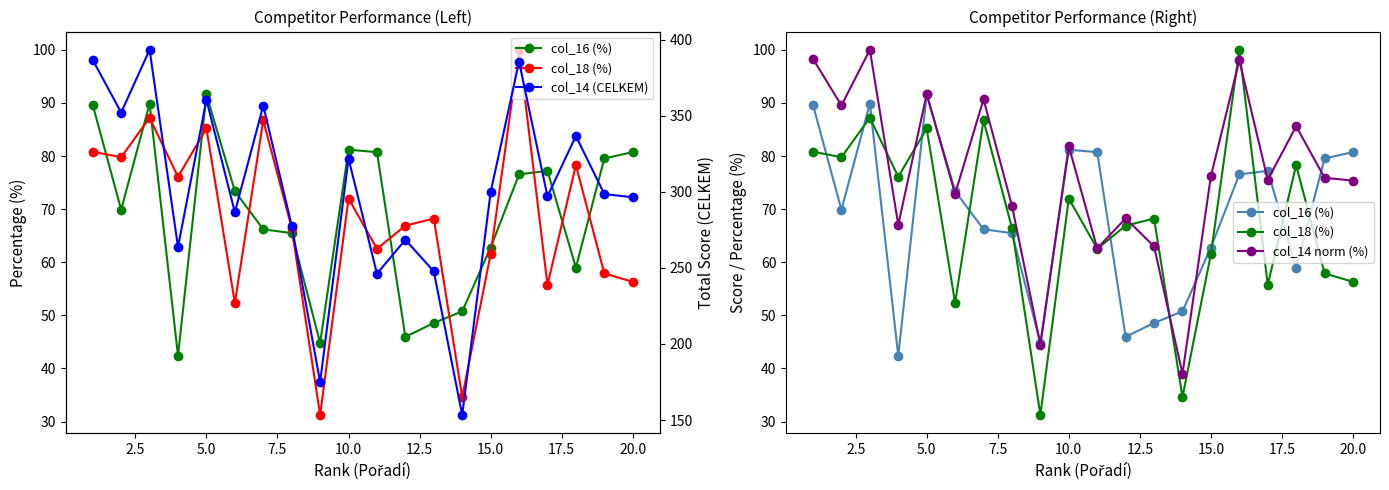

What is the average value of the col_14 norm (%) series?

76.3